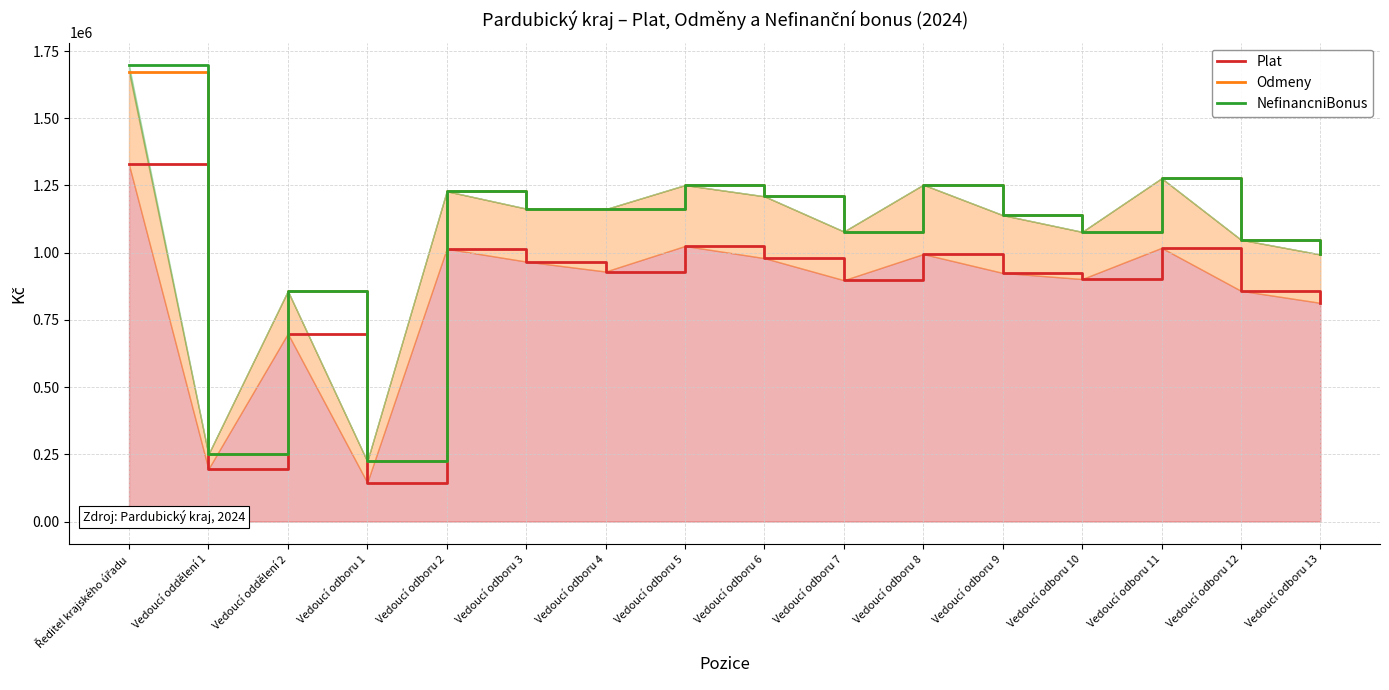

Is it true that Plat equals 897717 at Vedoucí odboru 7?

True